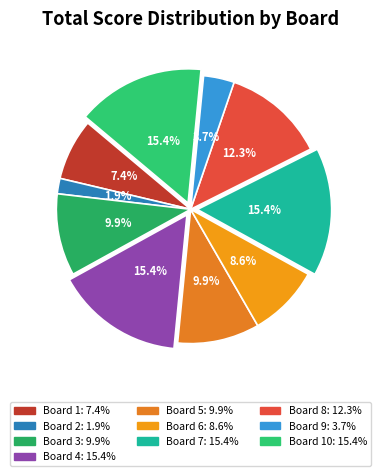

How many slices are in this pie chart?

10